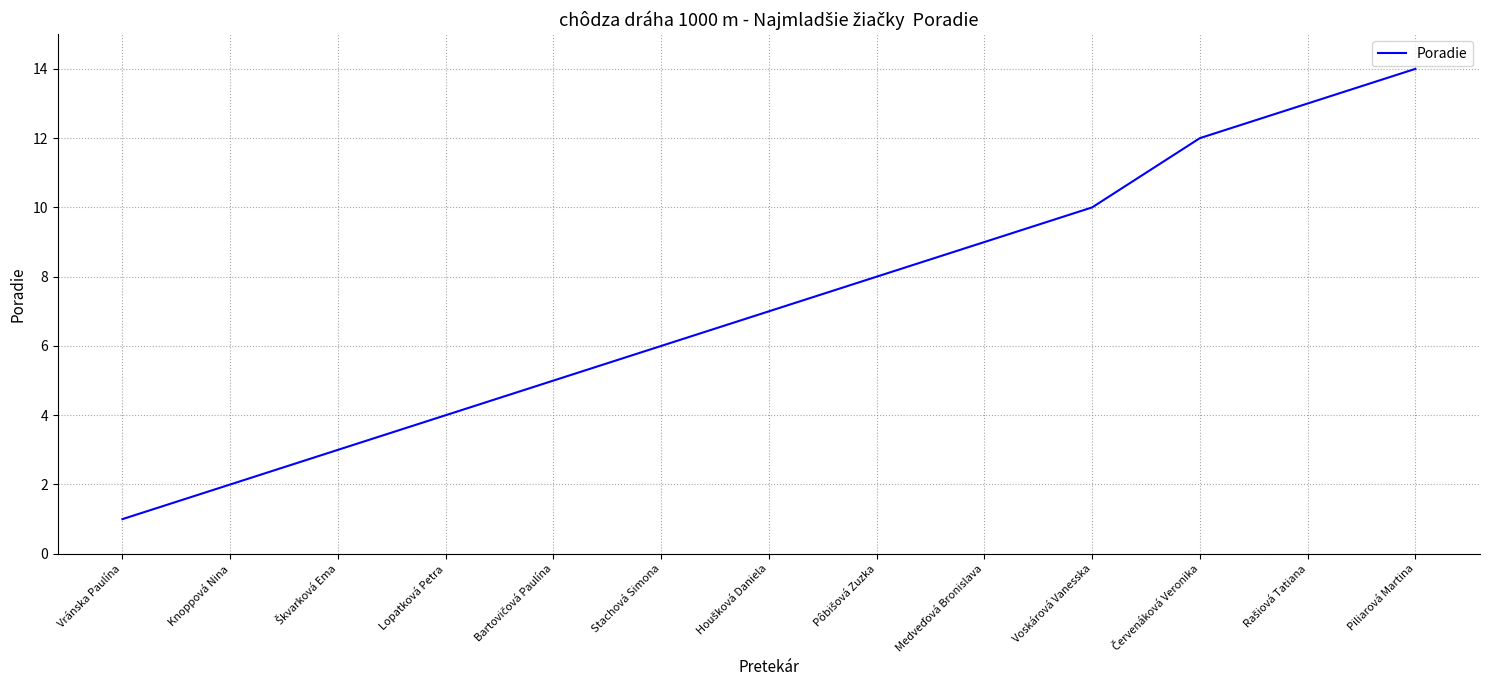

Between Piliarová Martina and Voskárová Vanesska, which is larger?

Piliarová Martina